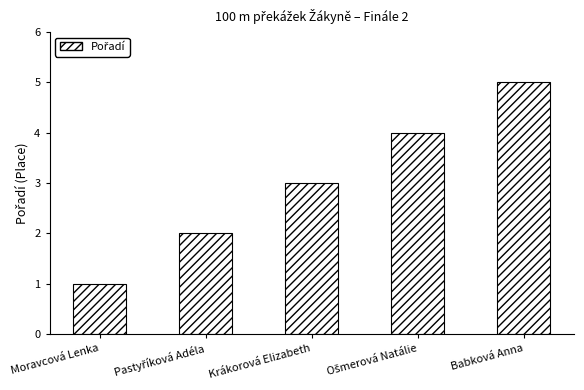

Read the value at Babková Anna.

5